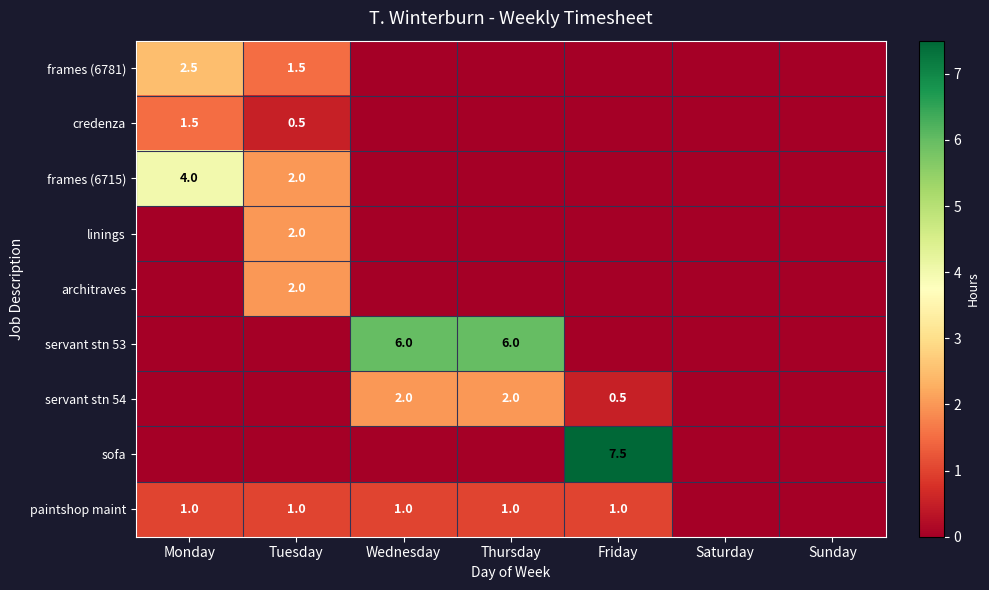

Between Tuesday and Monday, which is larger?

Monday